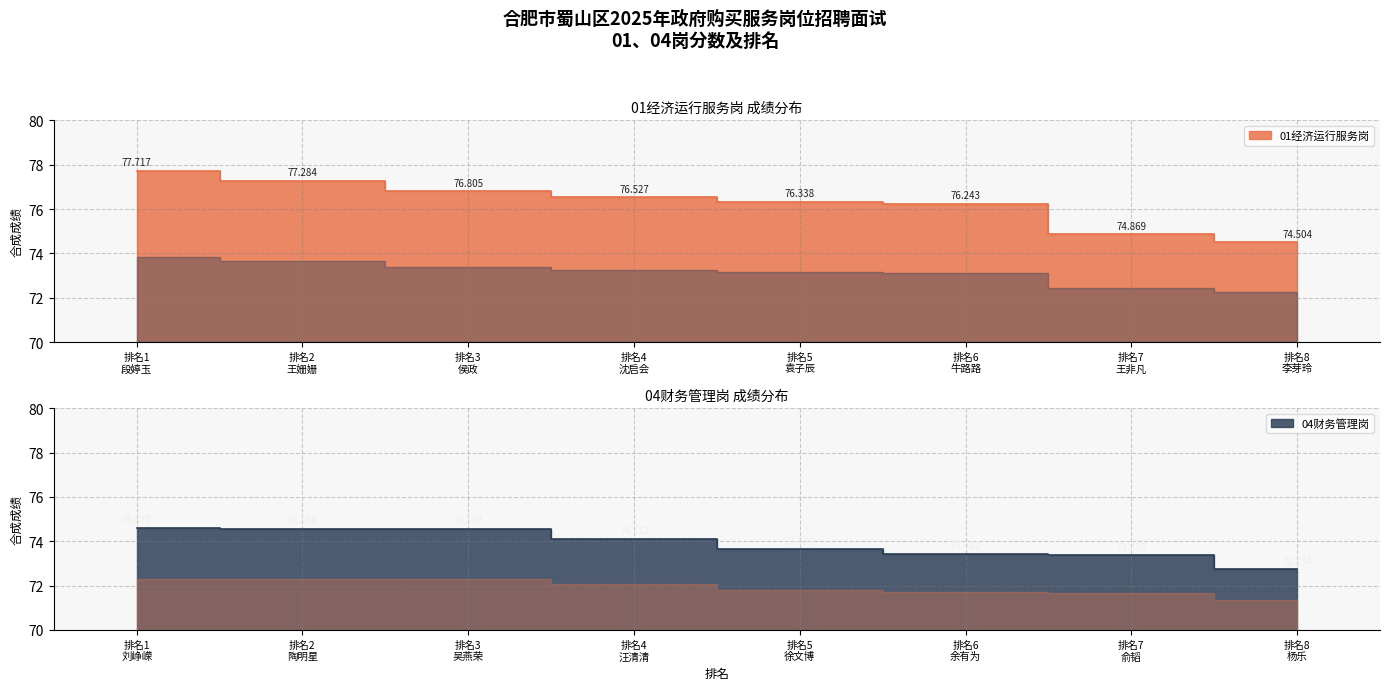

Count the number of categories in the chart.

8